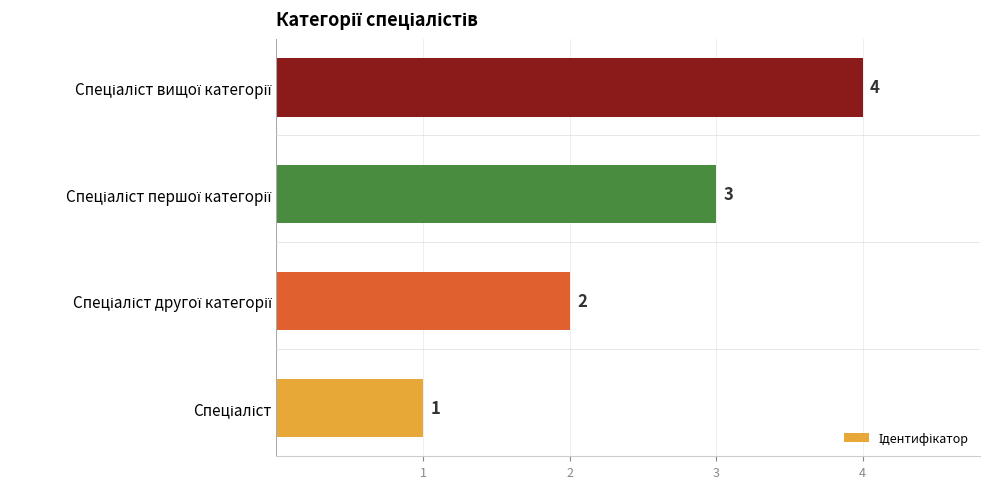

How many bars are there in total?

4